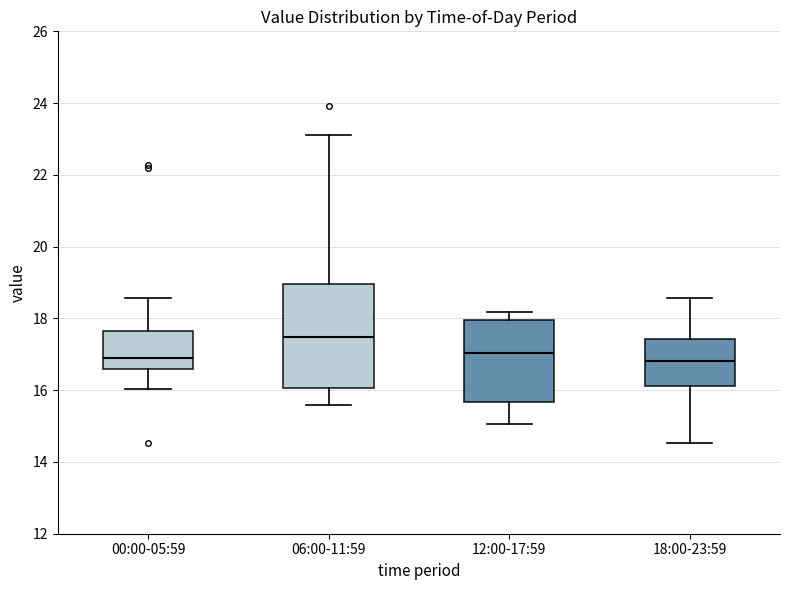

Where is the lower edge of the box for 18:00-23:59 on the y-axis? The values are not printed on the chart, so give them approximately, as read against the axis.

16.2